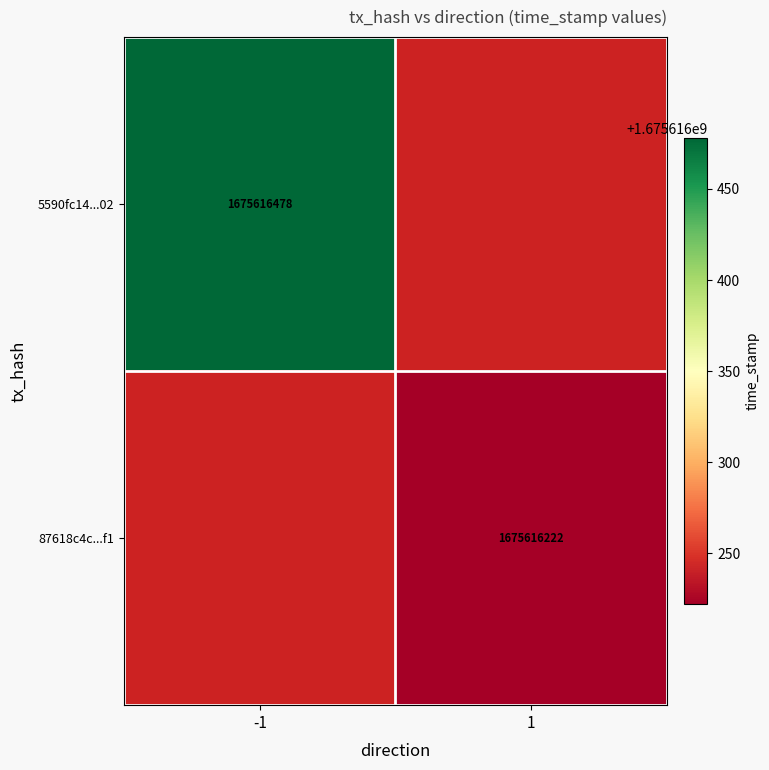

What is the difference between the 5590fc14e290c9a8c3bcb17da94f8c492cb5d02 values at time_stamp and direction?

1675616479